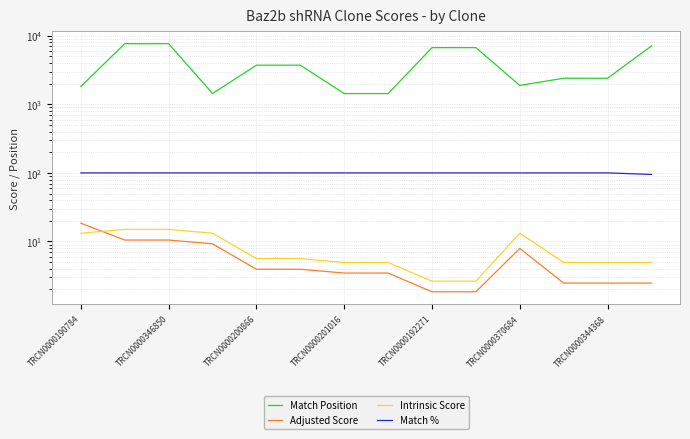

What is the average value of the Intrinsic Score series?

7.9